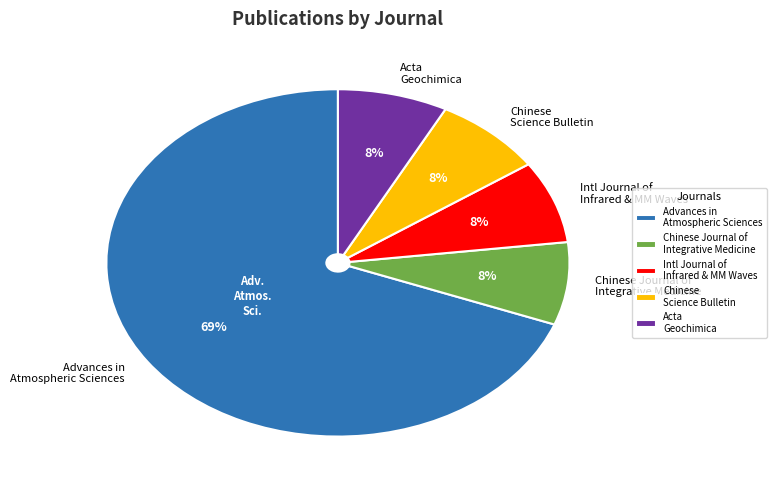

Does Chinese Science Bulletin represent more than half of the total?

No